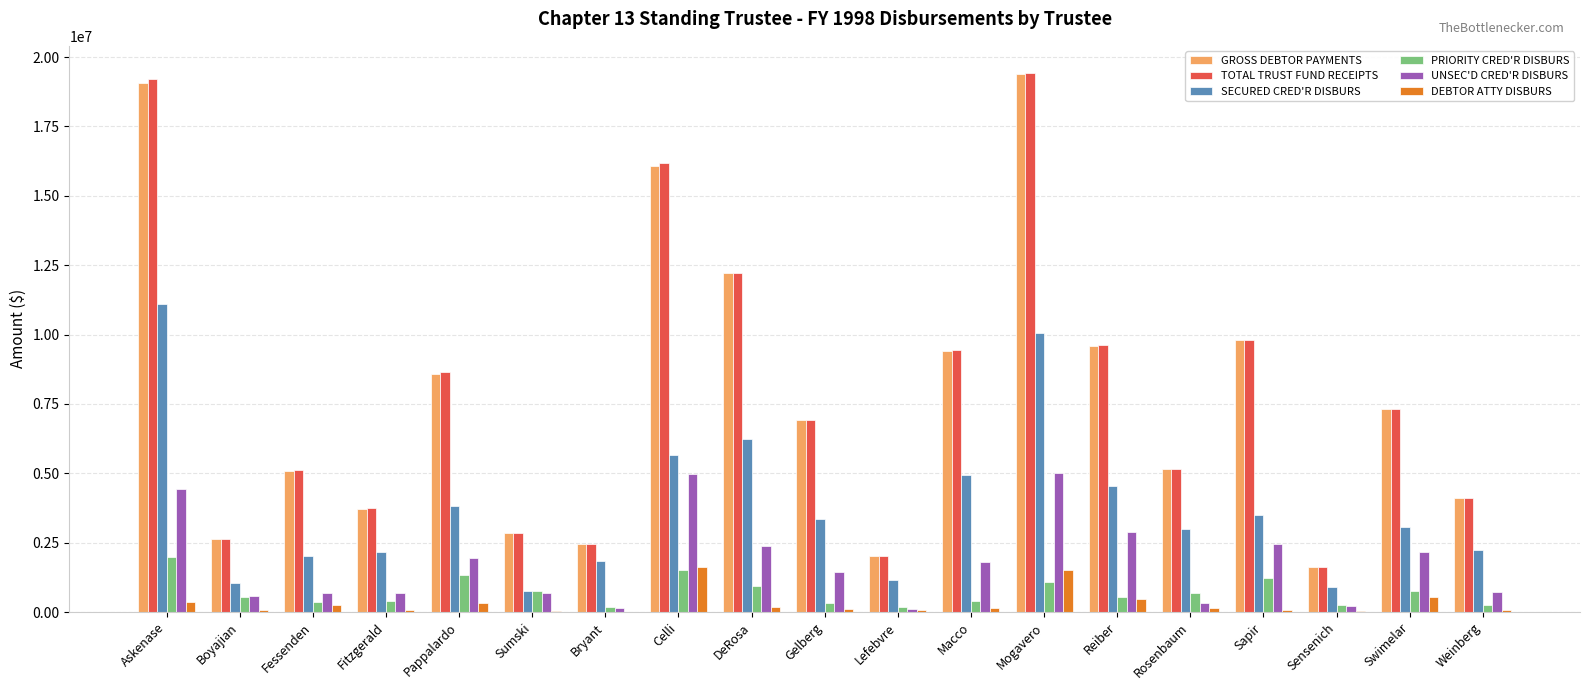

Is the value of UNSEC'D CRED'R DISBURS at Celli greater than the value of DEBTOR ATTY DISBURS at Sumski?

Yes